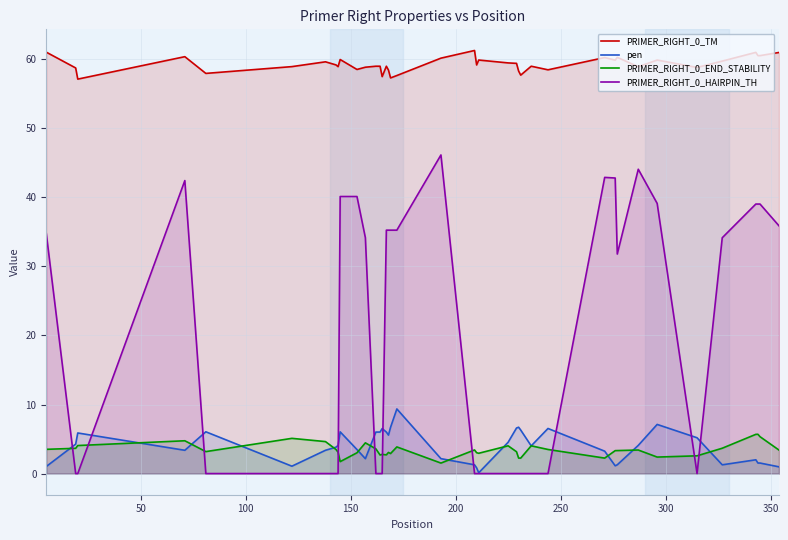

What is the average value of the PRIMER_RIGHT_0_END_STABILITY series?

3.4